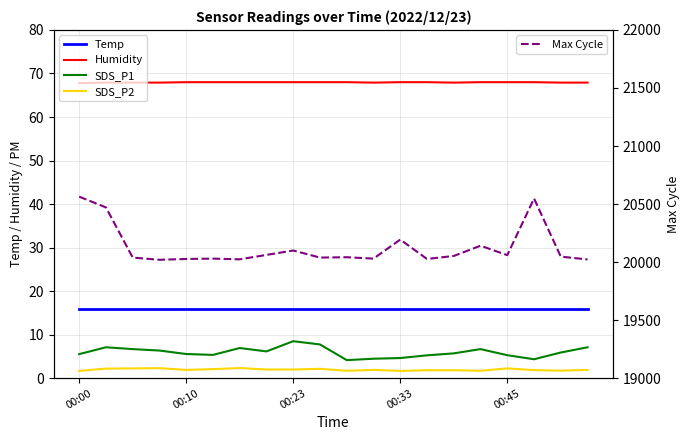

The Humidity series shows 110.0 at 9. True or false?

False